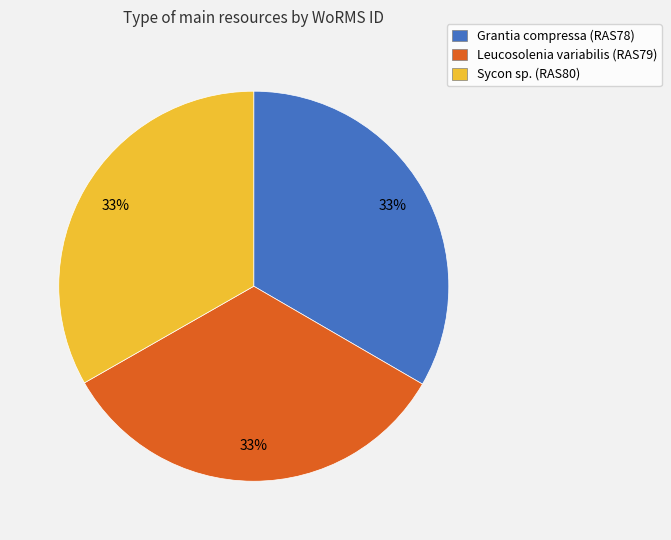

To the nearest percent, what is the average slice percentage?

33%